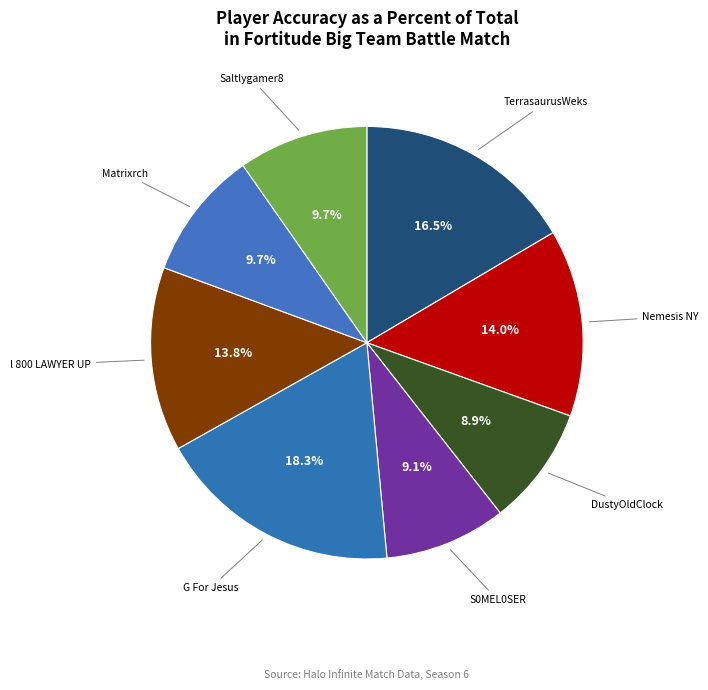

To the nearest percent, what is the average slice percentage?

12%